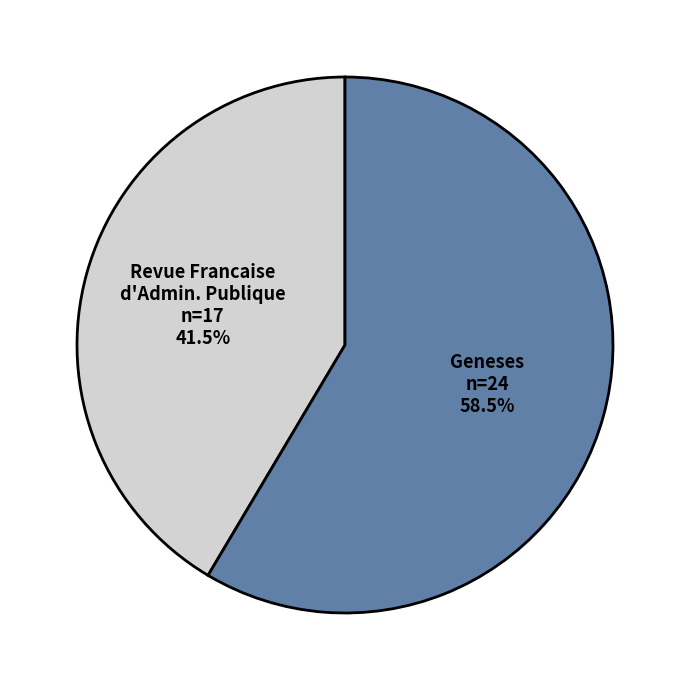

Does any single category account for the majority?

Yes